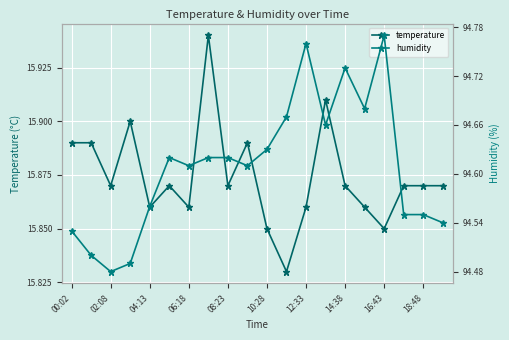

What is the lowest value of the temperature series?

15.8